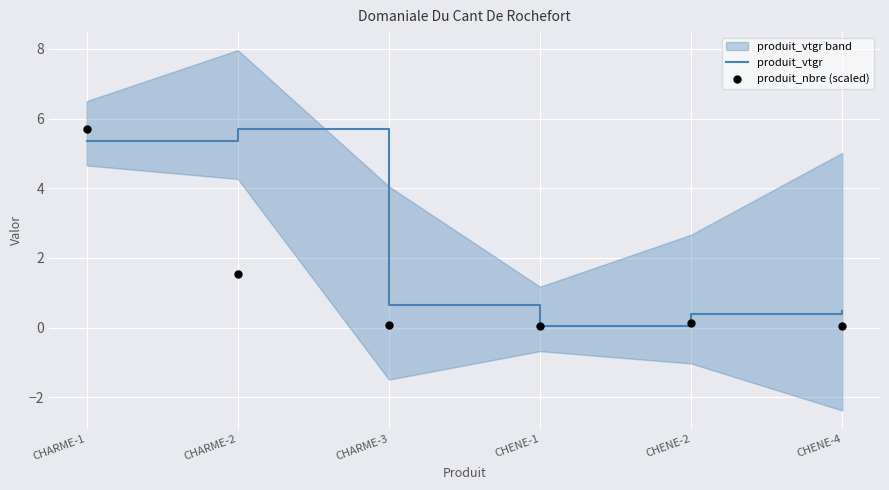

The value of produit_vtgr at CHARME-1 is 2.2. True or false?

False